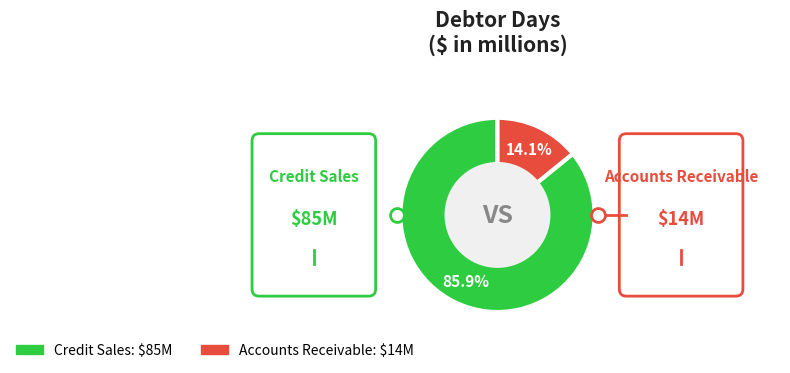

Is there any slice that represents more than half of the pie?

Yes